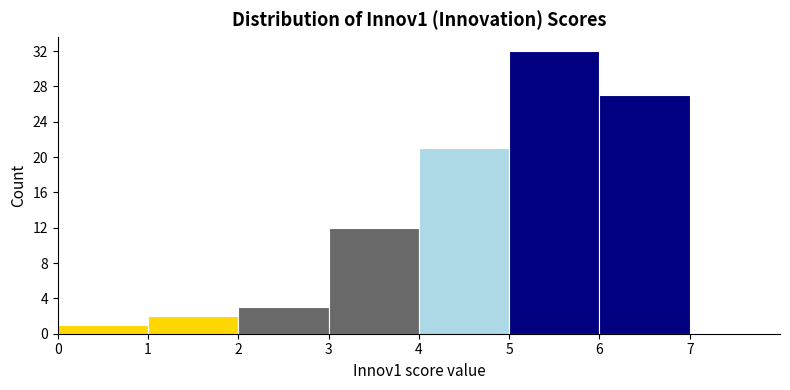

What is the height of the bar covering 3 to 4 on the x-axis? The values are not printed on the chart, so give them approximately, as read against the axis.

12